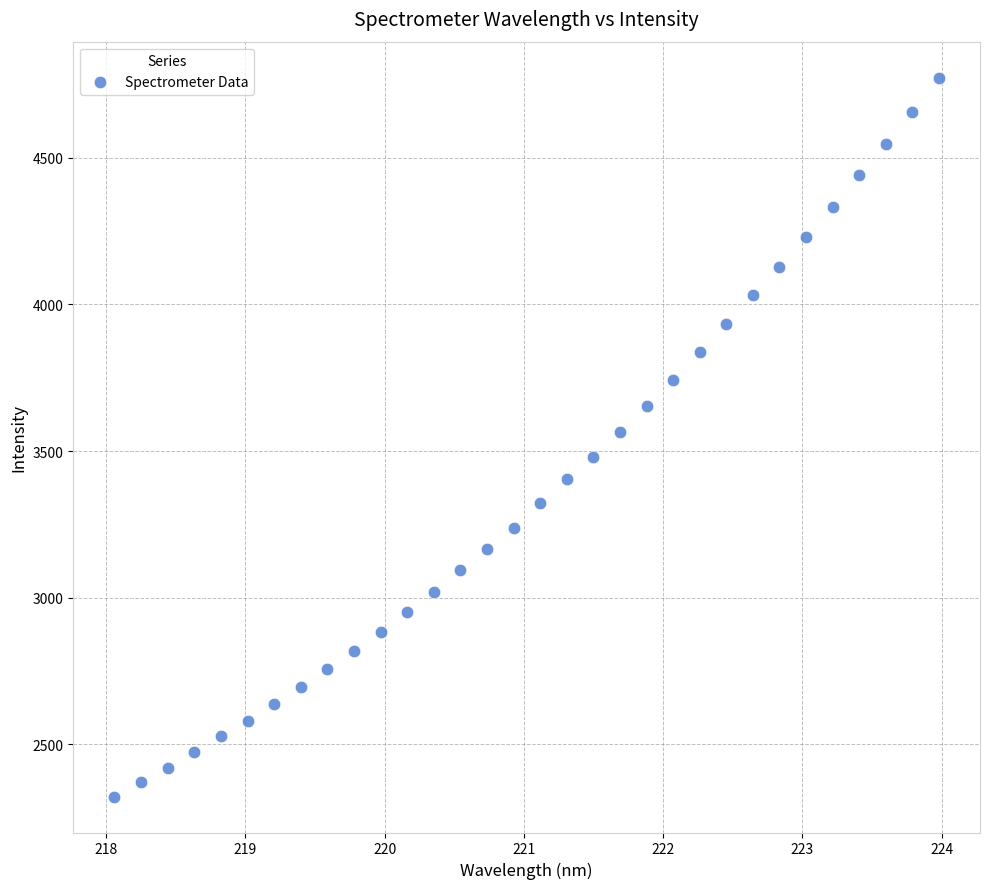

What is the range of Y values (max minus min)?

2452.1